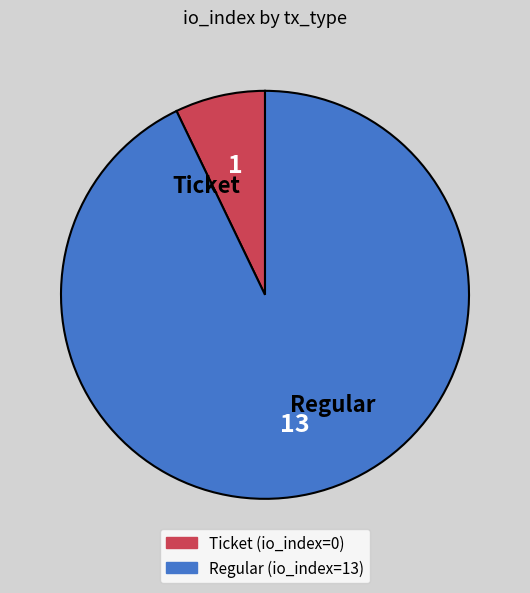

Is it true that Regular is 78% of the pie?

False